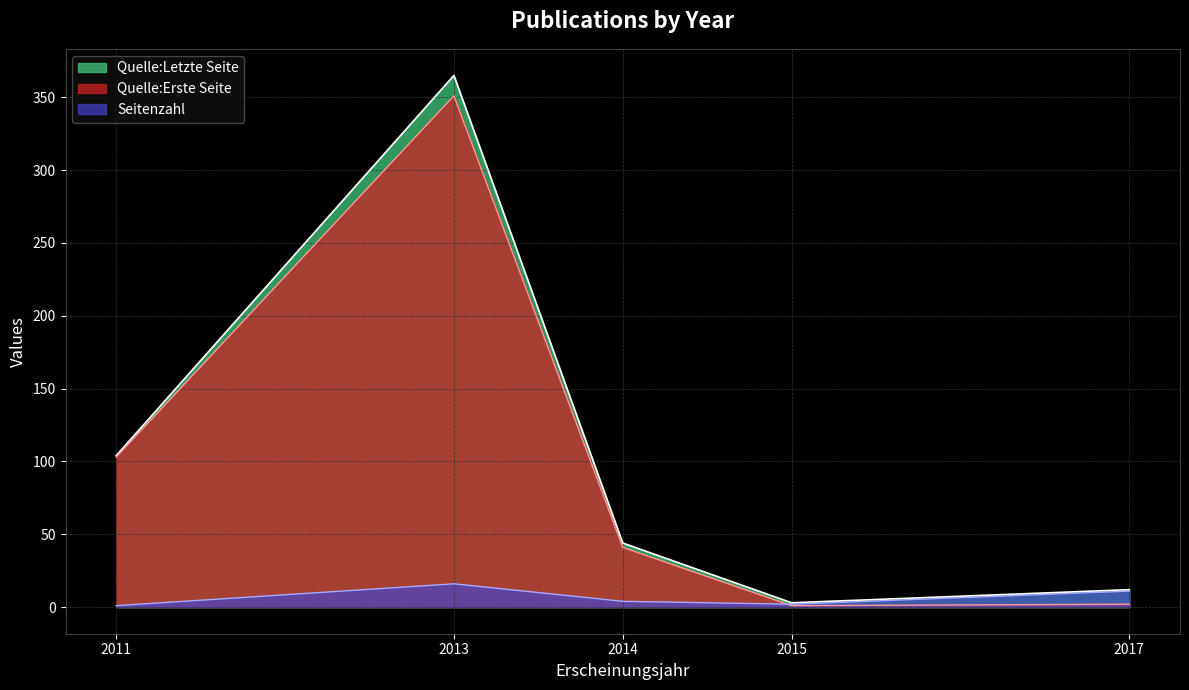

At which category is the sum across all series the highest?

2013